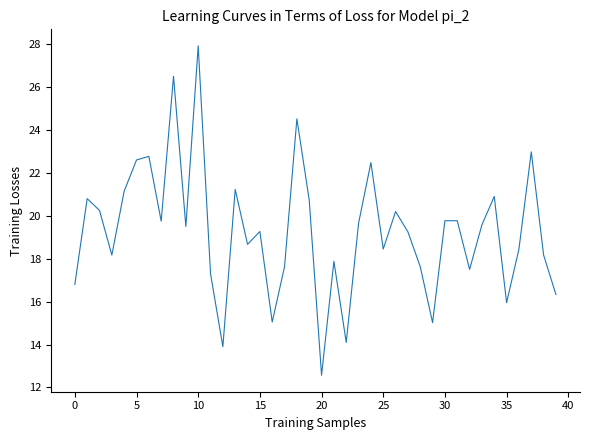

What is the greatest value displayed?

27.9